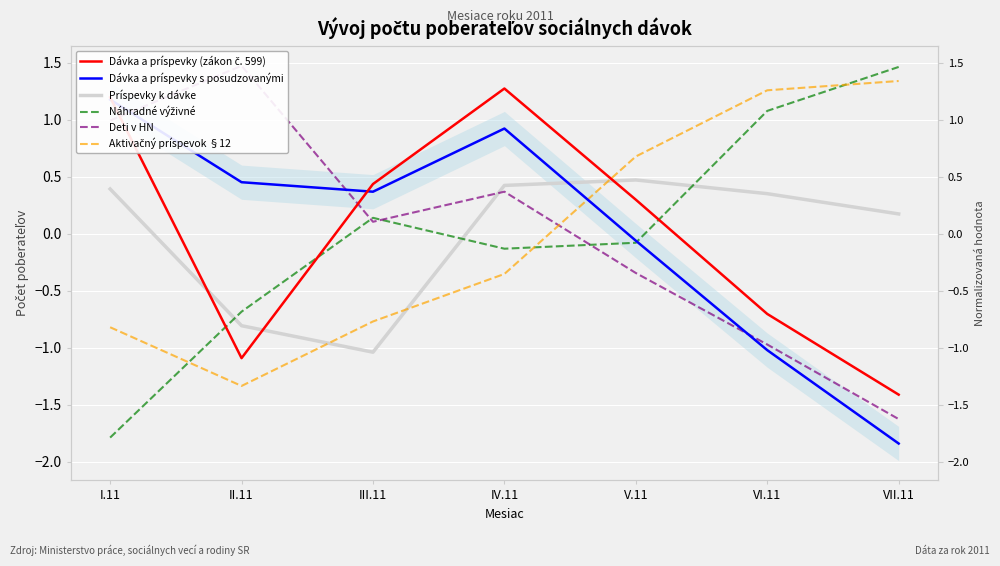

Is the value of Aktivačný príspevok §12 at IV.11 greater than the value of Dávka a príspevky s posudzovanými at IV.11?

No